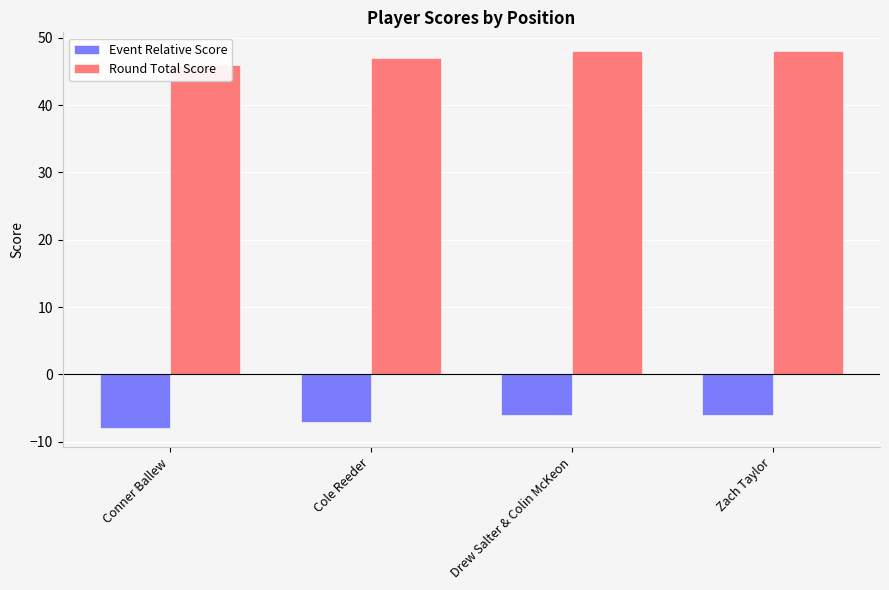

What is the label of the 2nd bar from the right?

Drew Salter & Colin McKeon